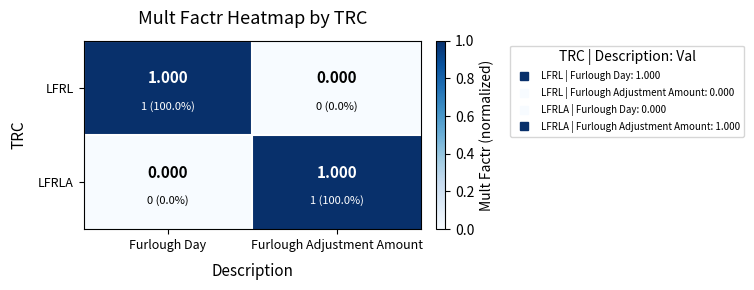

Is the value of LFRL at Furlough Day greater than the value of LFRLA at Furlough Day?

Yes